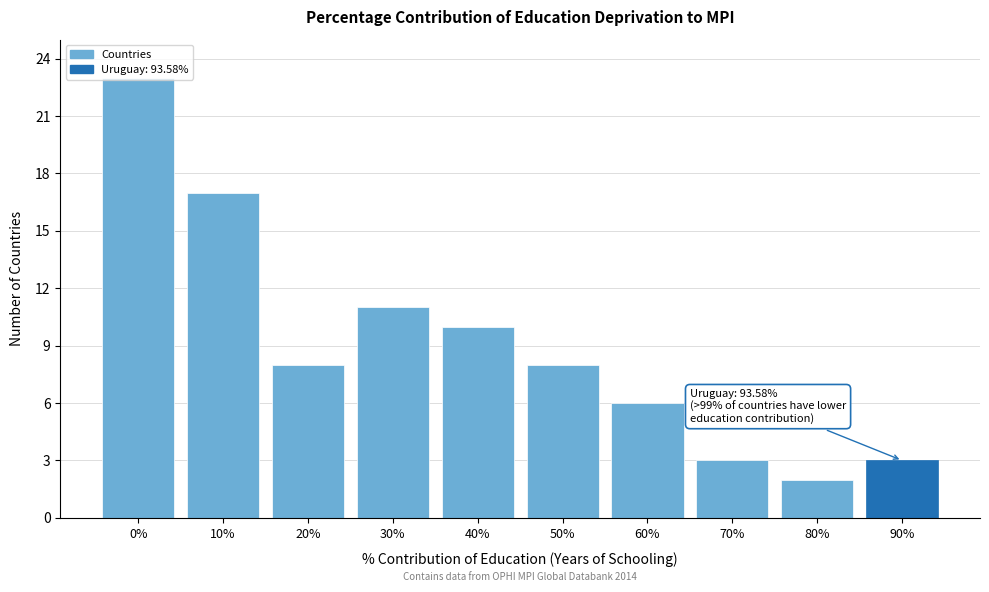

What position from the left is 80%?

9